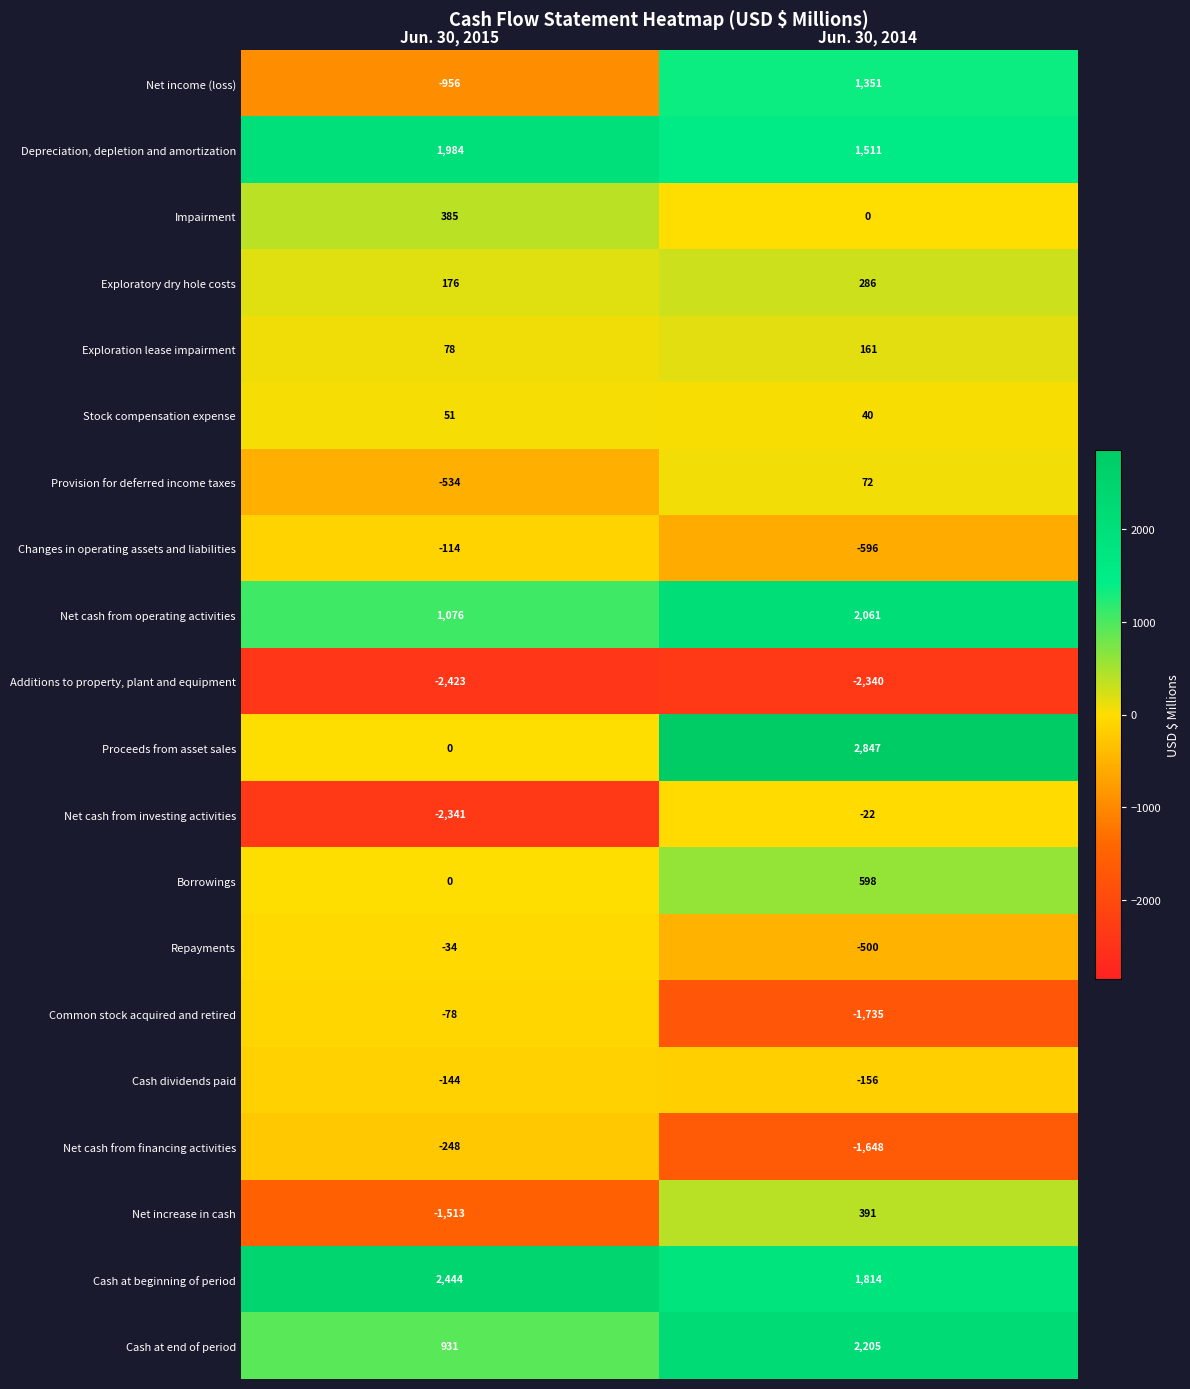

Where is Net increase in cash nearest to the value -561?

Jun. 30, 2015